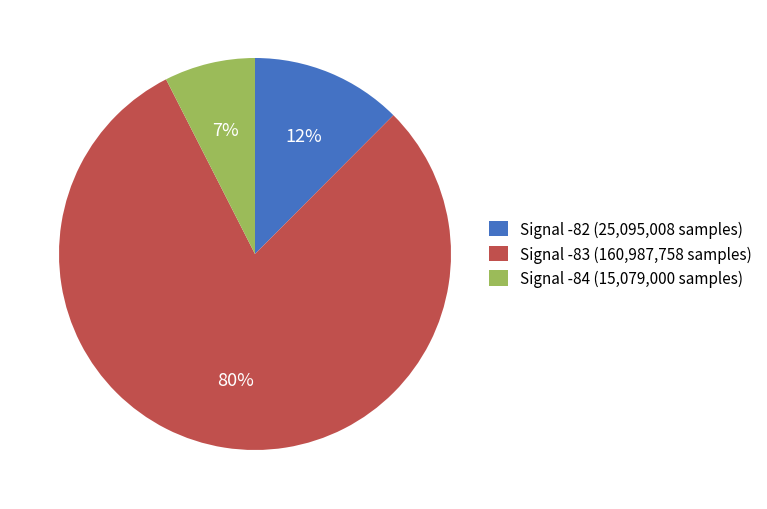

Is it true that Signal -82 (25,095,008 samples) is 27% of the pie?

False